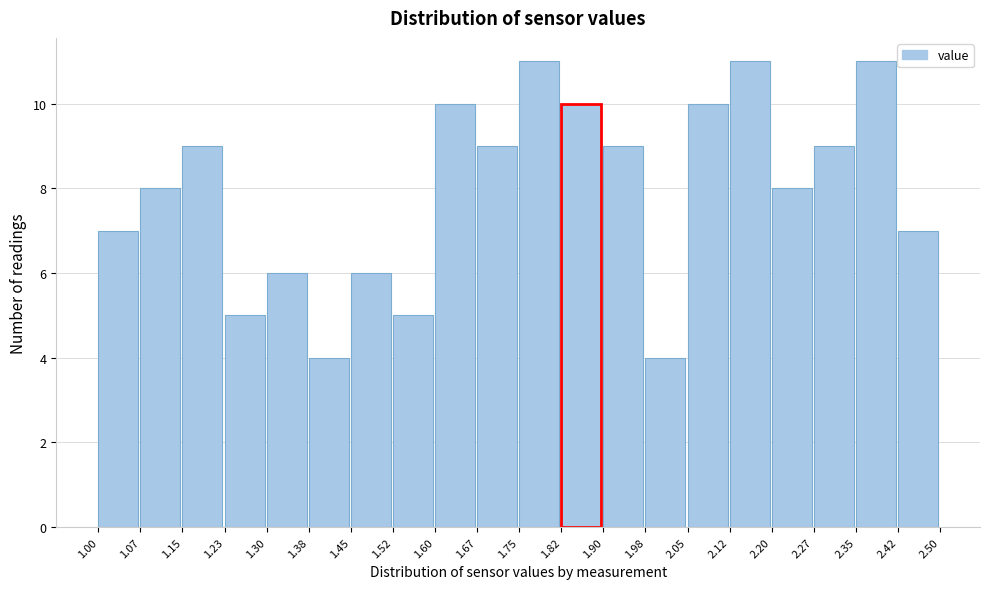

How tall is the bar that spans 1.82 to 1.90 on the x-axis? The values are not printed on the chart, so give them approximately, as read against the axis.

10